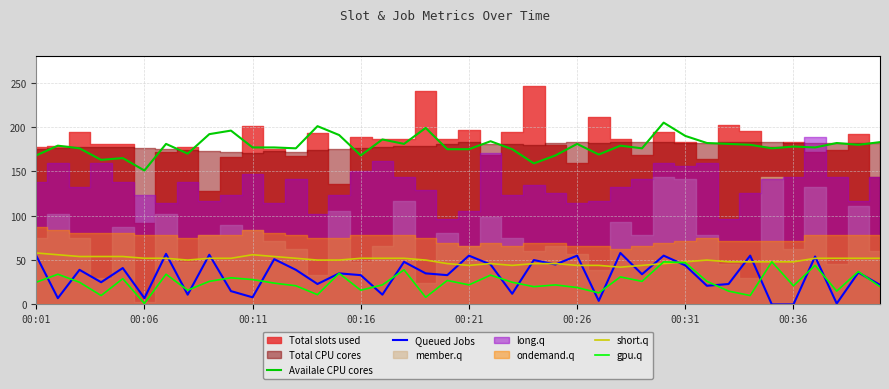

True or false: gpu.q and Availale CPU cores intersect in this chart.

False